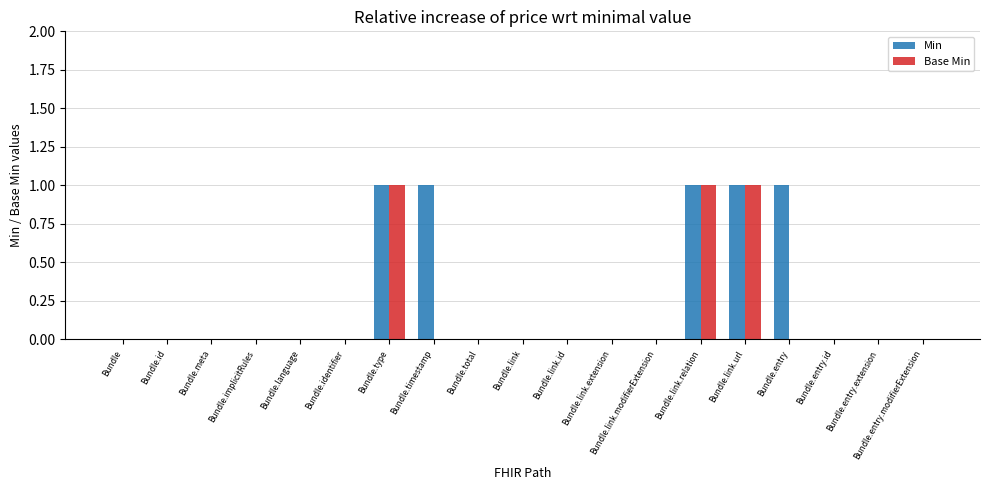

How many Base Min values are between 0 and 1?

19